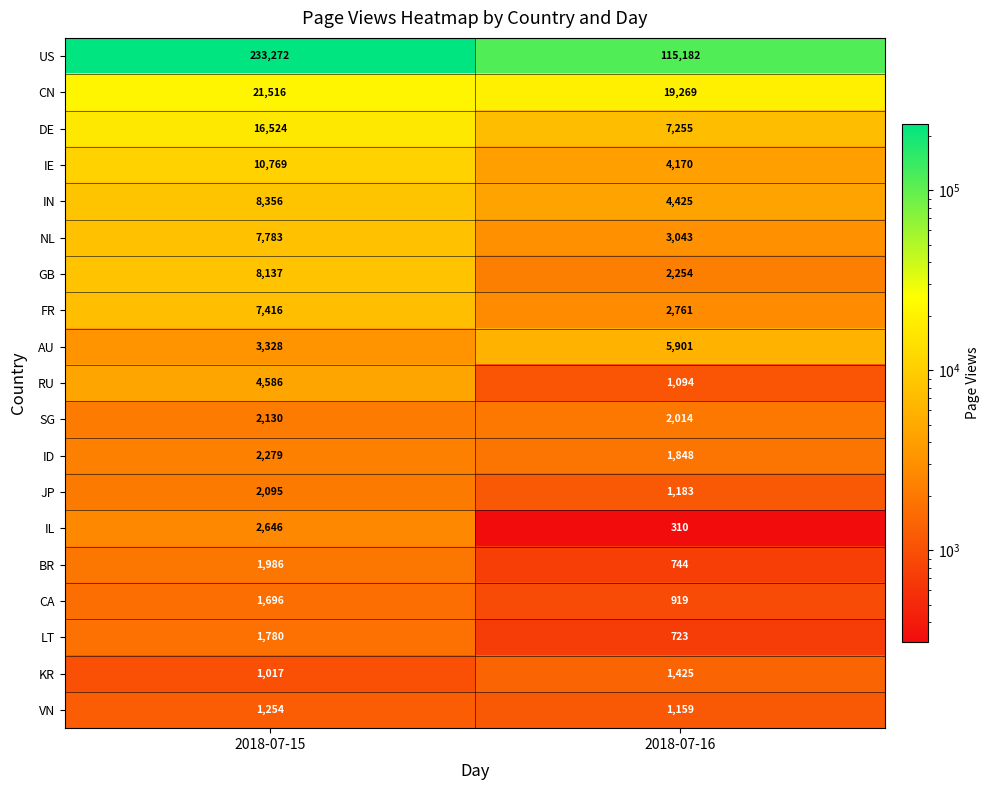

Rank the series by their maximum value, from lowest to highest.

VN, KR, CA, LT, BR, JP, SG, ID, IL, RU, AU, FR, NL, GB, IN, IE, DE, CN, US